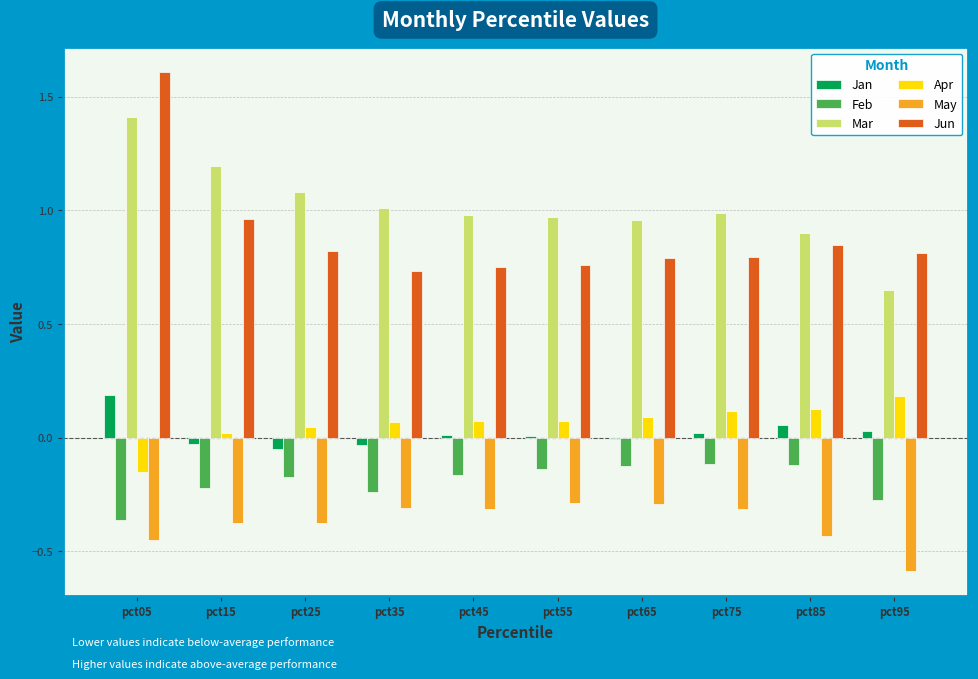

Count the number of data series in this chart.

6